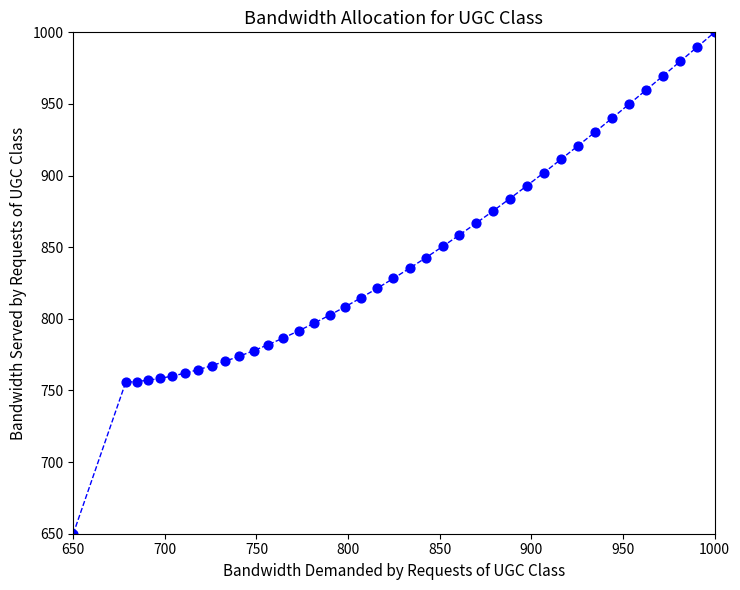

What is the range of Y values (max minus min)?

350.0